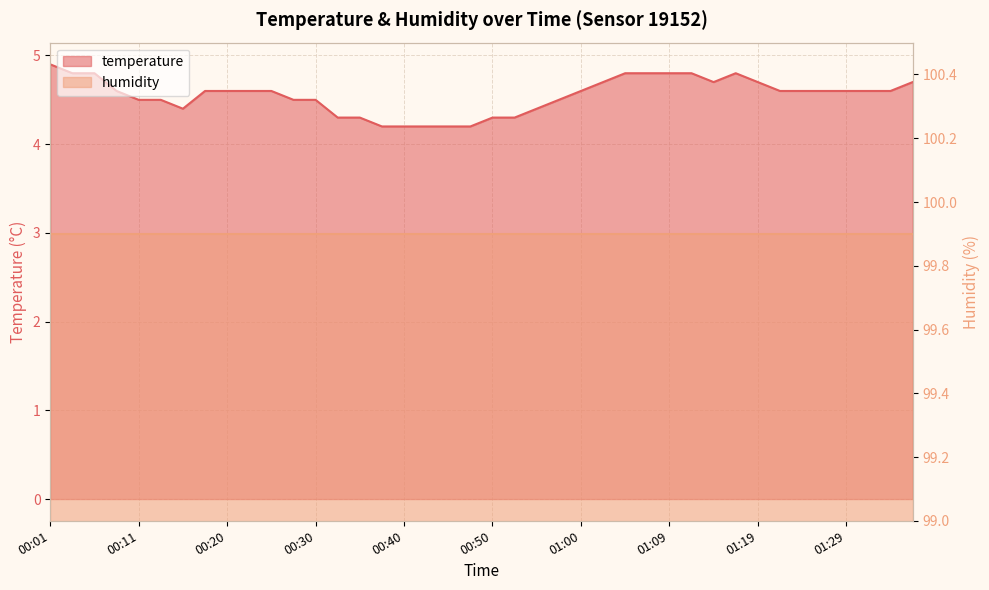

What is the change in value from 00:35 to 00:40?

-0.1